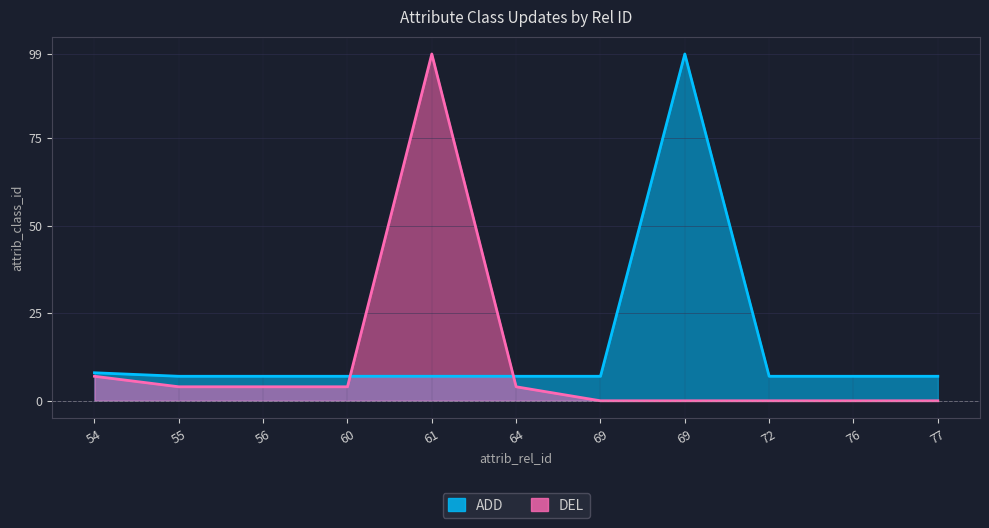

Between which two adjacent categories do ADD and DEL first intersect?

60 and 61